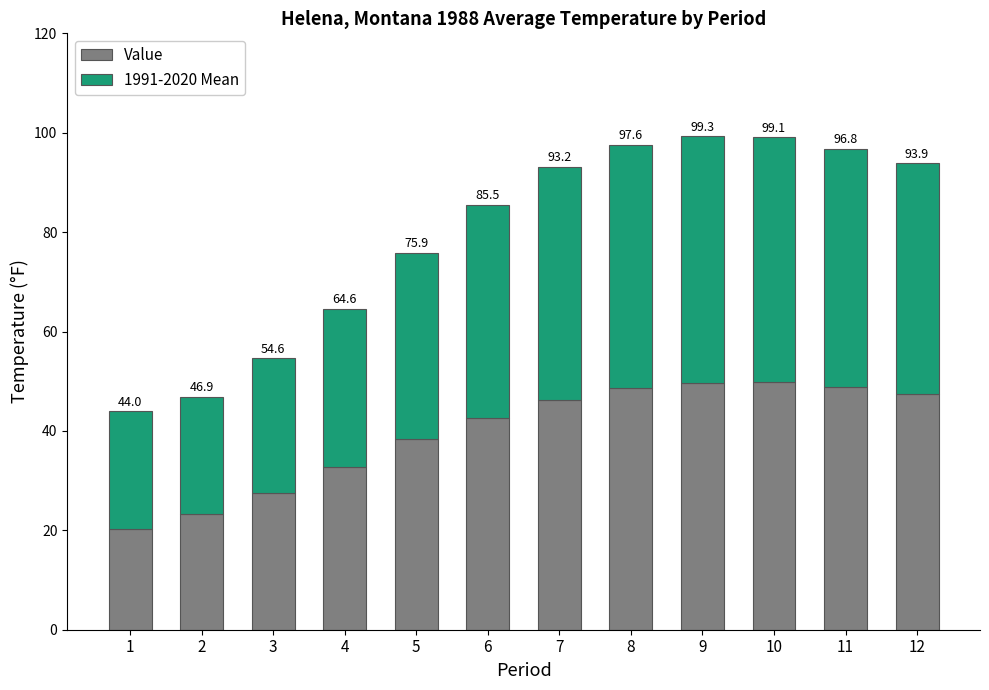

How many bars are there in total?

12